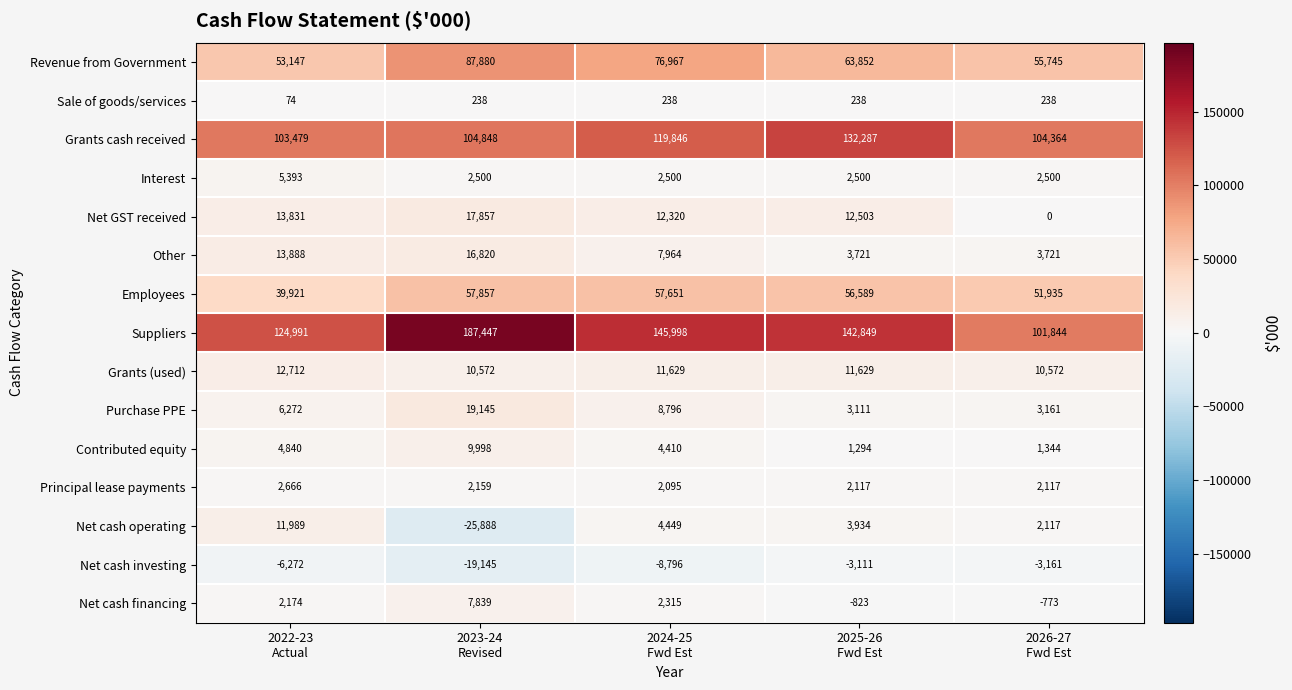

How many values in Net cash operating are below zero?

1